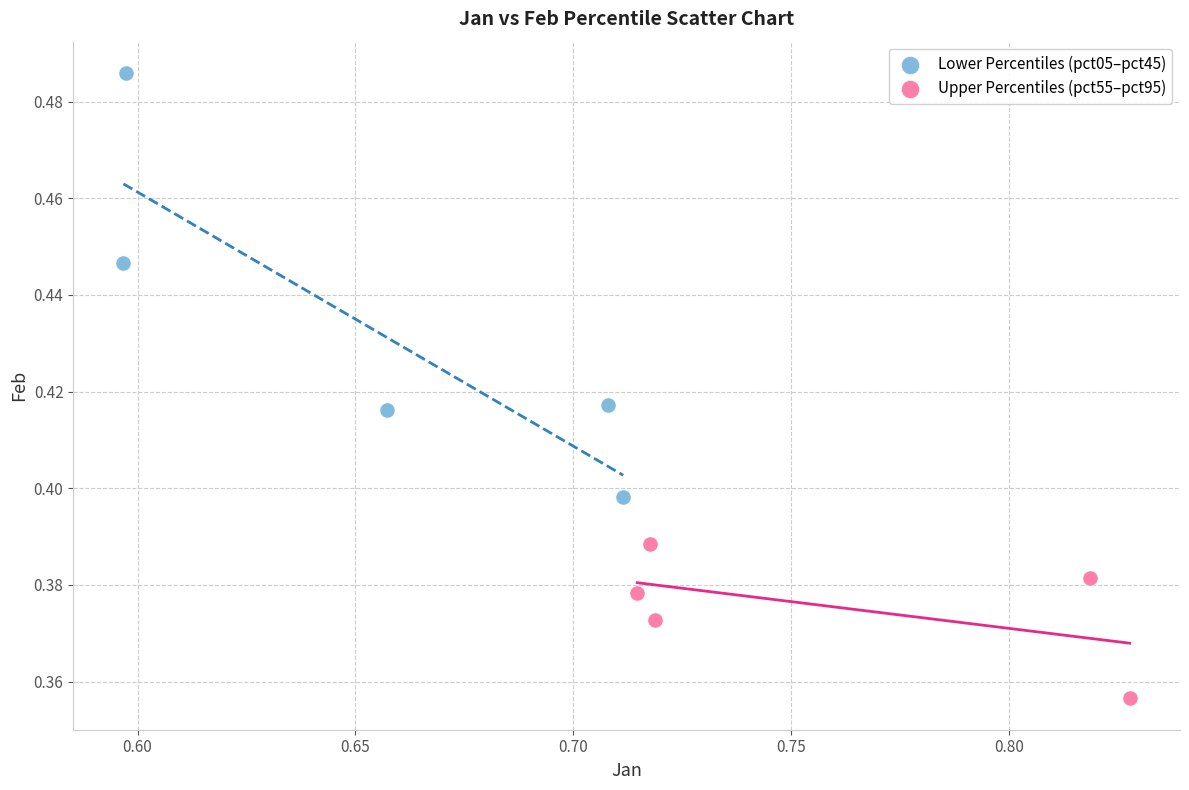

Which series contains the highest Y value?

Lower Percentiles (pct05–pct45)